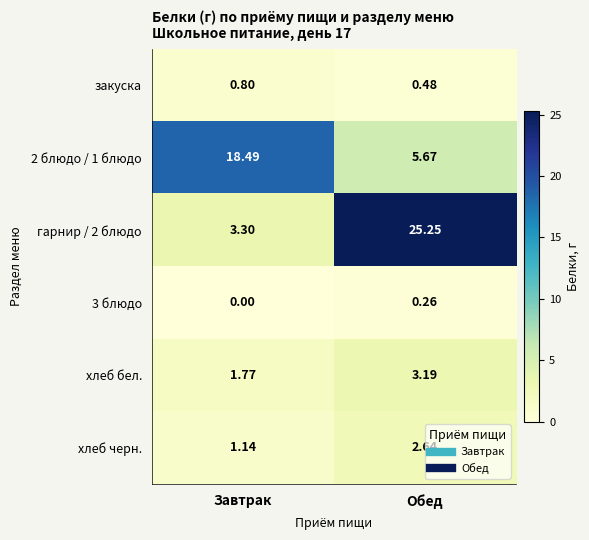

How many data points in 3 блюдо are above 0?

1